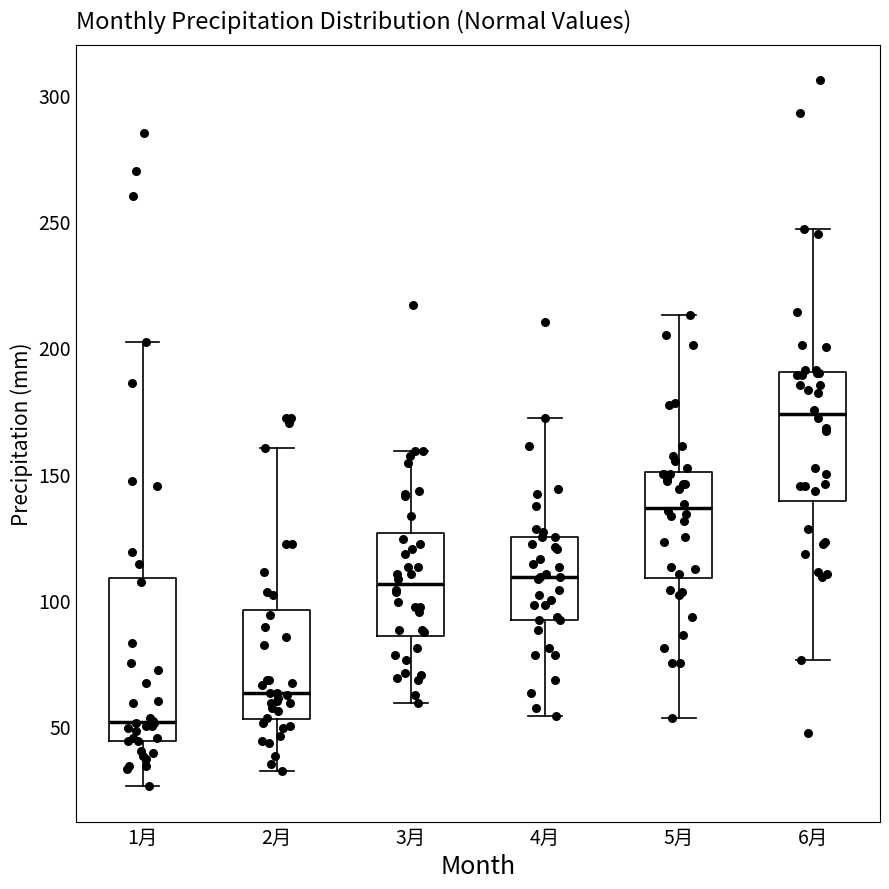

Where does the lower whisker of the box for 6月 end on the y-axis? The values are not printed on the chart, so give them approximately, as read against the axis.

75